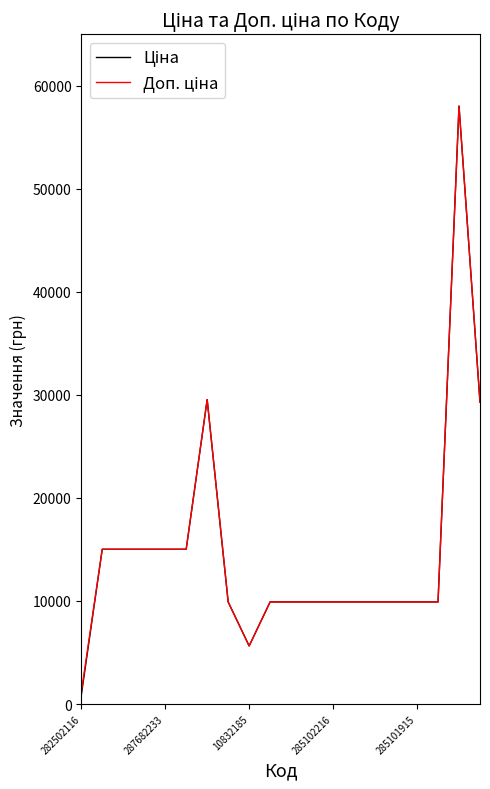

Does the chart have visible grid lines?

No